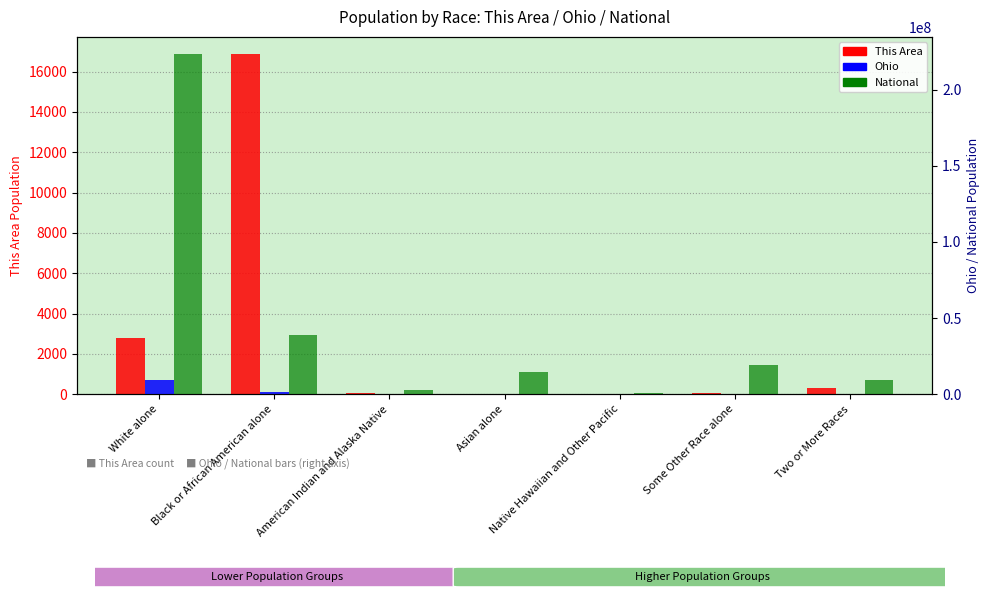

The National series shows 4064907 at Two or More Races. True or false?

False